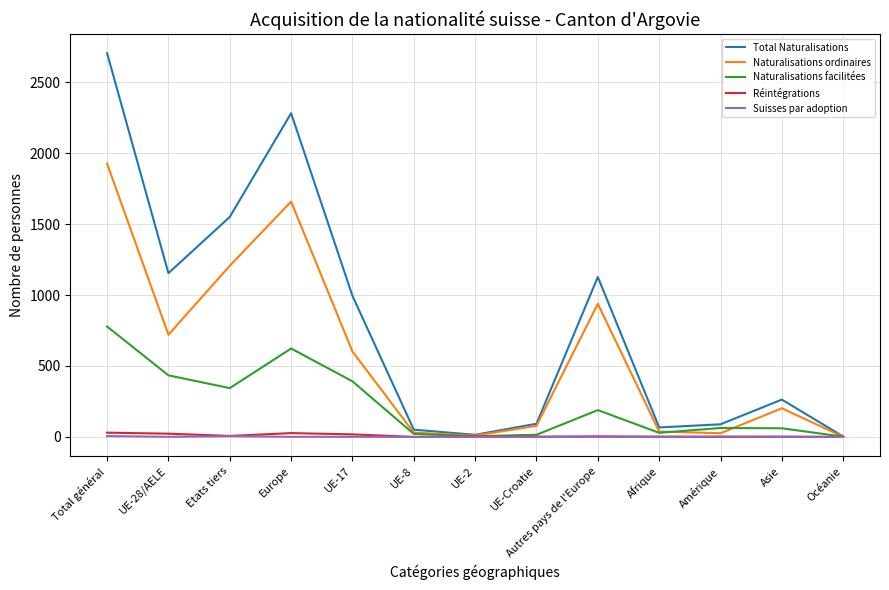

In Total Naturalisations, how many points are higher than both neighbors (excluding endpoints)?

3